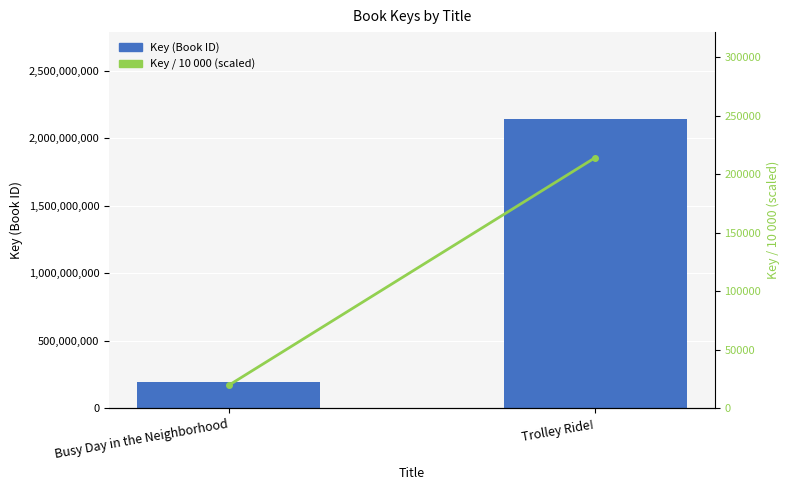

What is the sum of all Key (Book ID) values?

2338785204.0